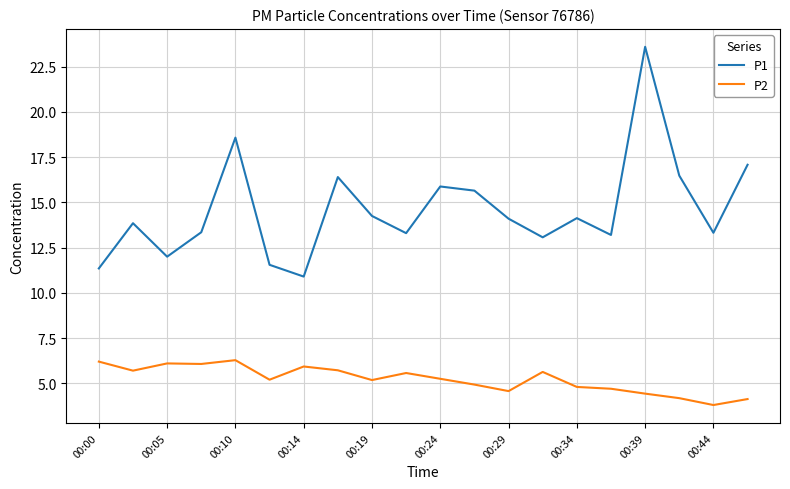

At how many categories does at least one series exceed 19?

1